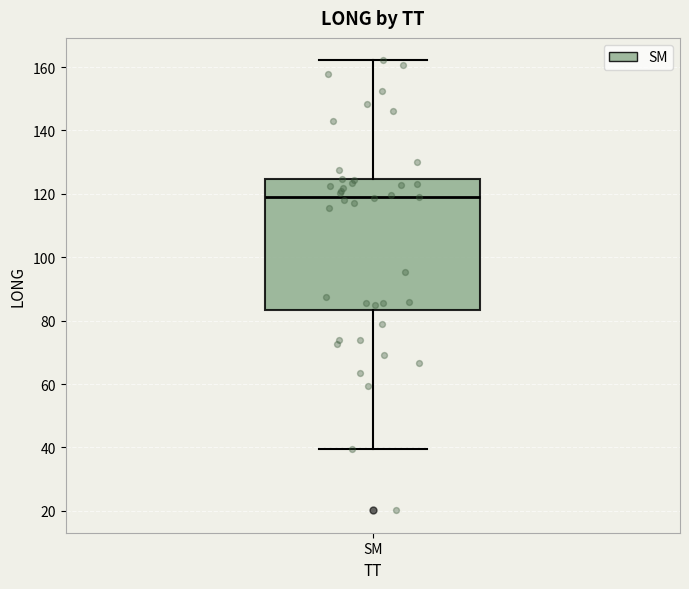

Transcribe this box plot: give where the median line is, the range the box spans, and where the two whiskers end, as read against the y-axis. The values are not printed on the chart, so give them approximately, as read against the axis.

median 118, box 84 to 124, whiskers 40 to 162